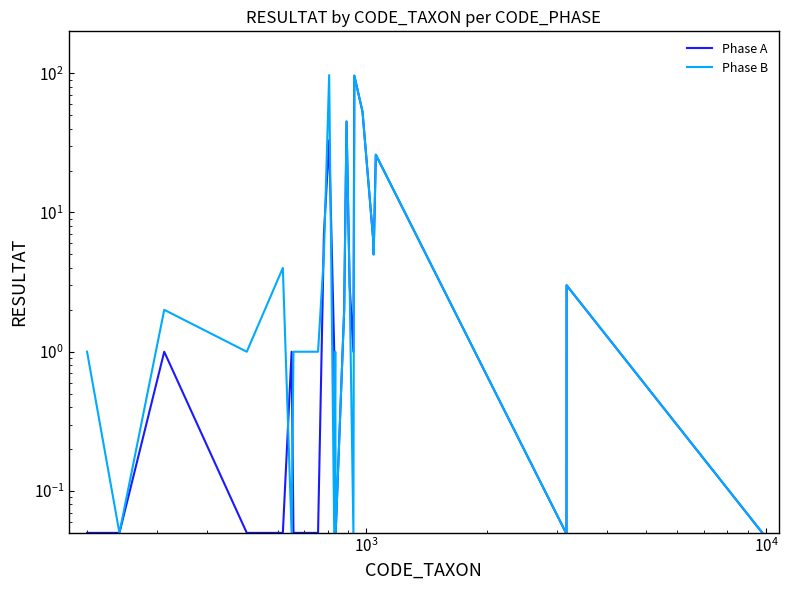

Reading right to left, what are all the values shown in this chart?

Phase A: 0.1	3.0	0.1	0.1	26.0	5.0	6.0	53.0	96.0	1.0	3.0	45.0	2.0	0.1	0.1	1.0	33.0	7.0	0.1	0.1	1.0	0.1	0.1	1.0	0.1	0.1
Phase B: 0.1	3.0	0.1	0.1	26.0	5.0	6.0	53.0	96.0	0.1	3.0	45.0	2.0	0.1	1.0	0.1	97.0	5.0	1.0	1.0	0.1	4.0	1.0	2.0	0.1	1.0